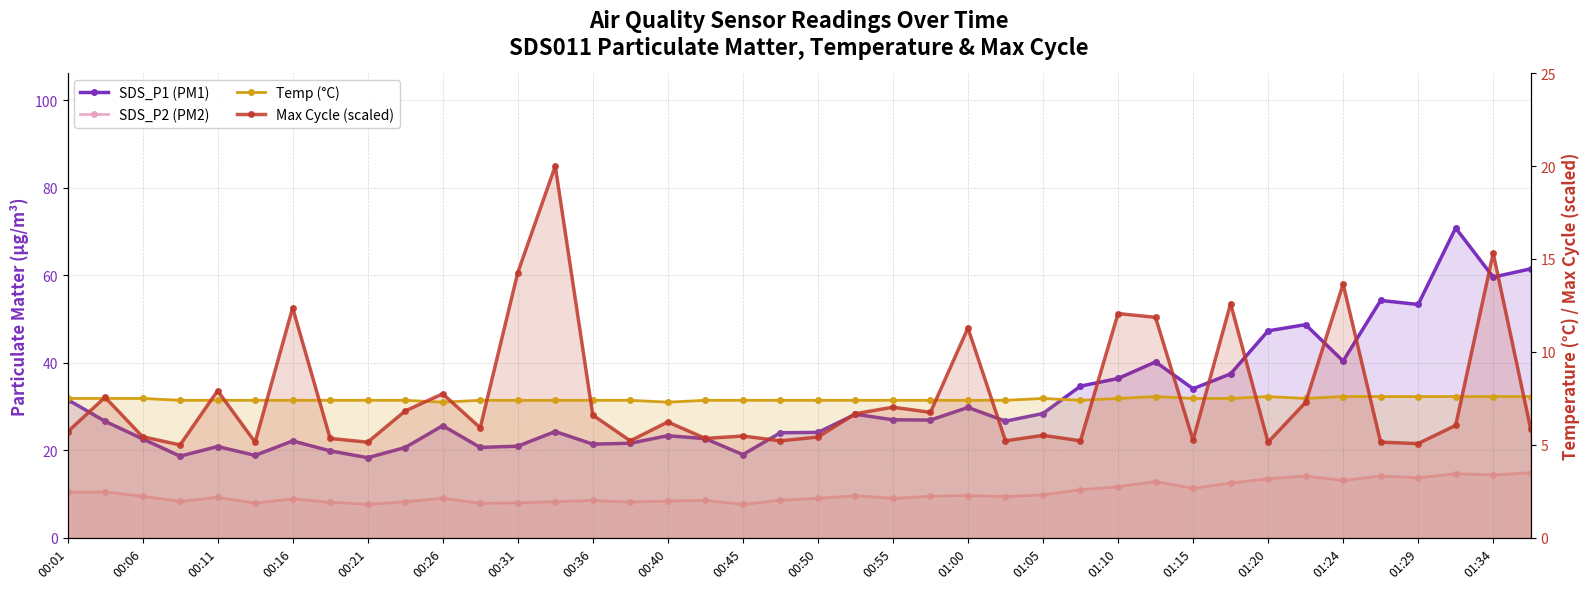

At which category is the sum across all series the highest?

37